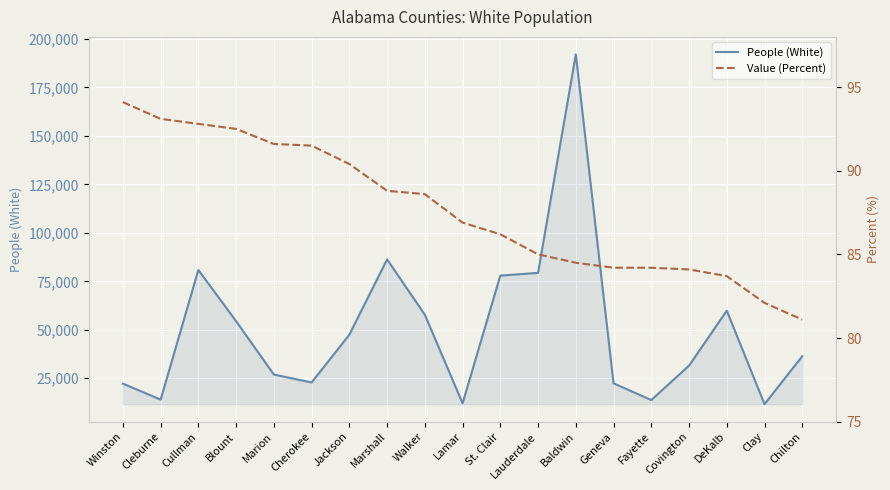

Which category has the lowest value across all series?

Chilton